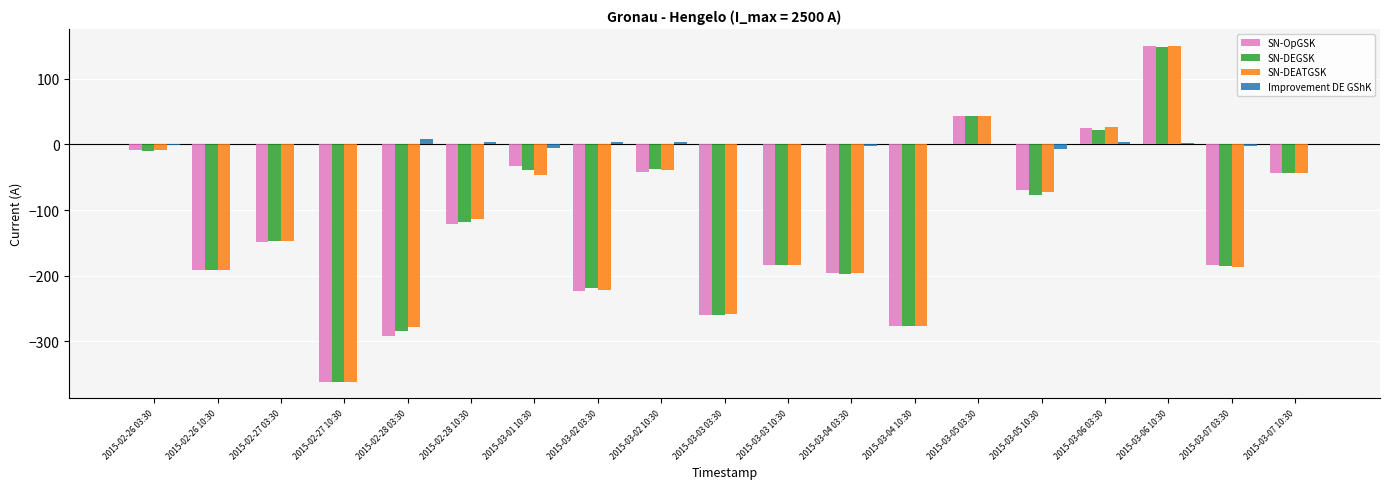

Is it true that SN-DEGSK equals -219 at 2015-03-02 03:30?

True